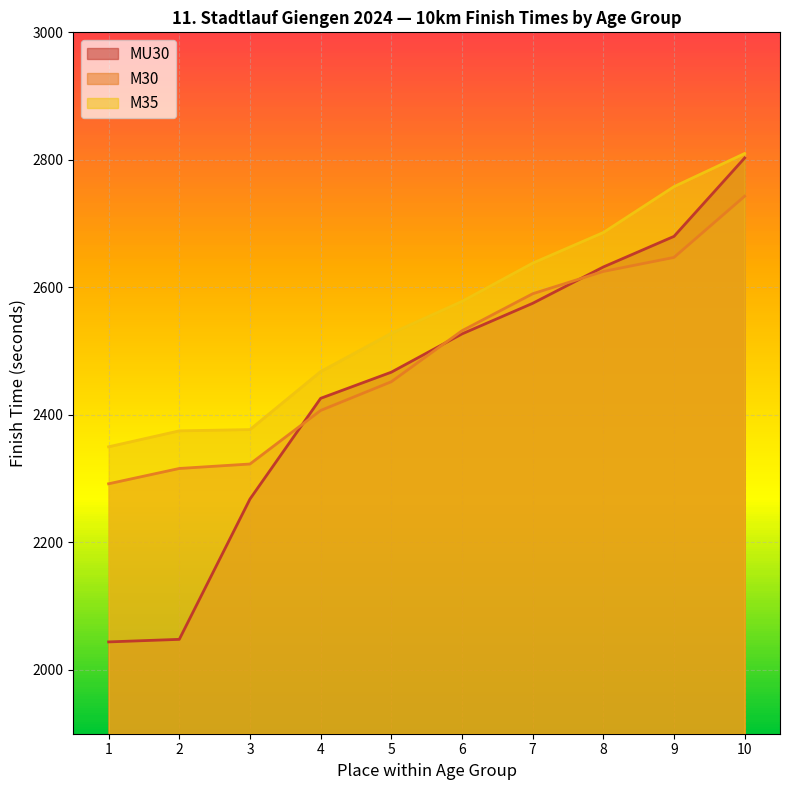

What is the total value across all series at 10?

5553